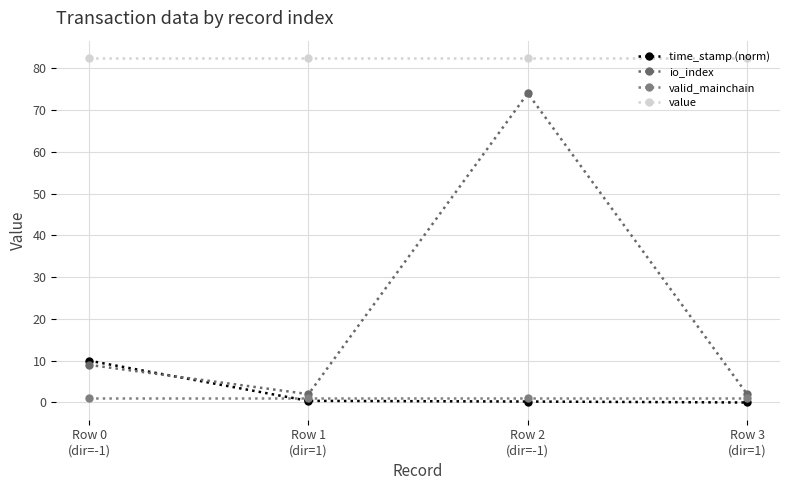

At which label is time_stamp (norm) closest to 5?

Row 1
(dir=1)